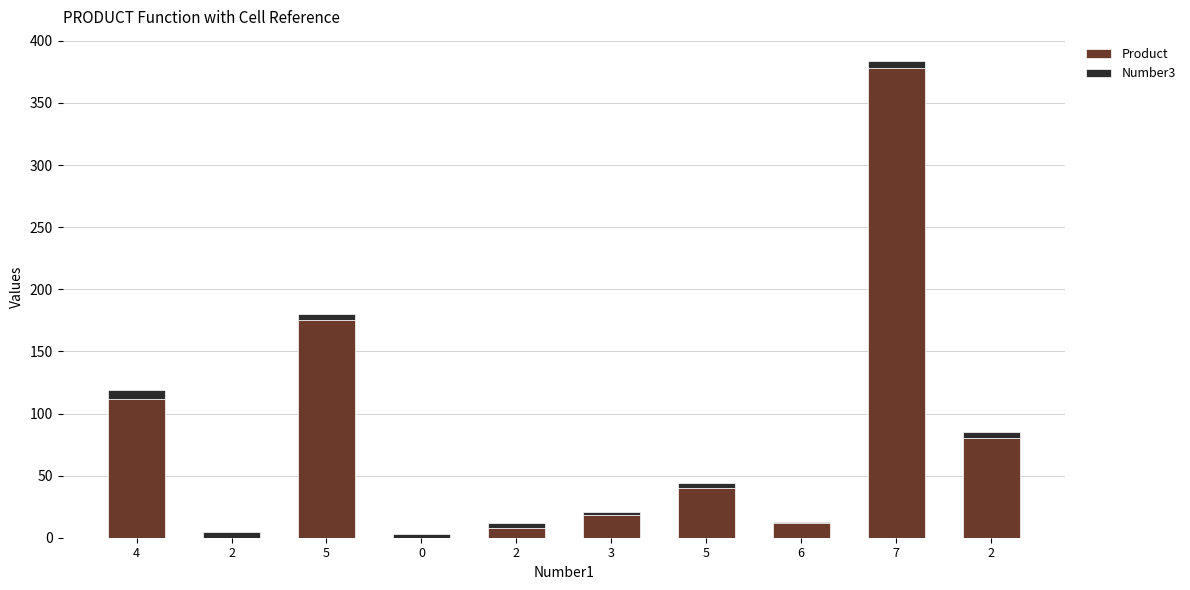

Are the bars horizontal?

No